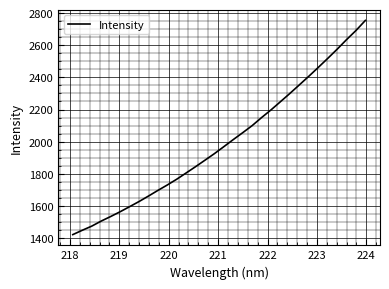

True or false: there are more than 1 points higher than both neighbors.

False